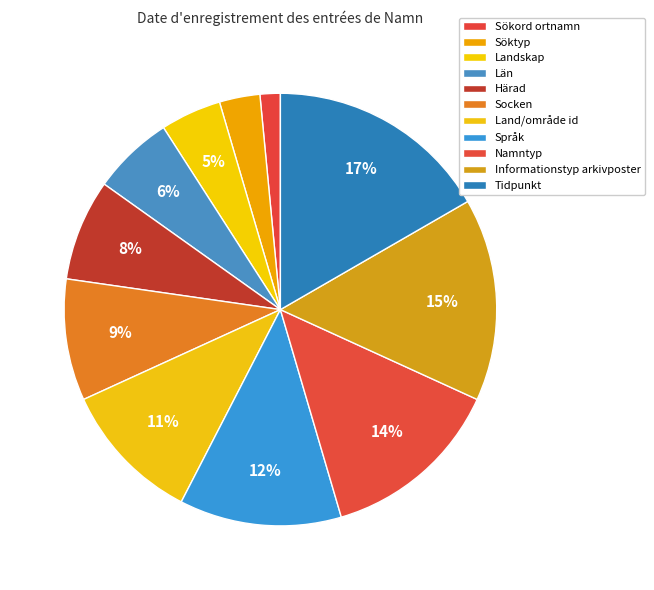

Which category has the biggest portion of the pie?

Tidpunkt